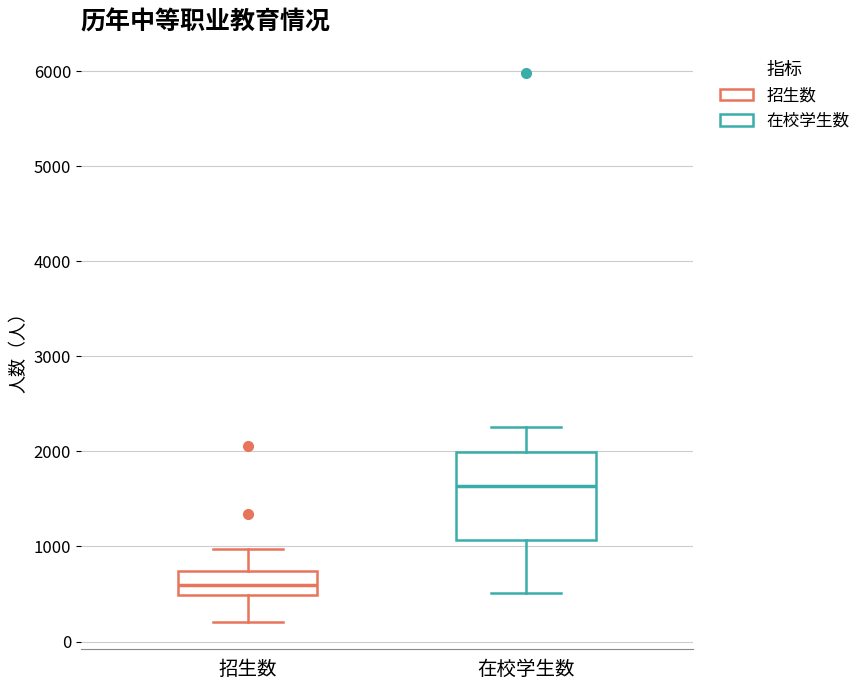

Which box has the lowest median line?

招生数